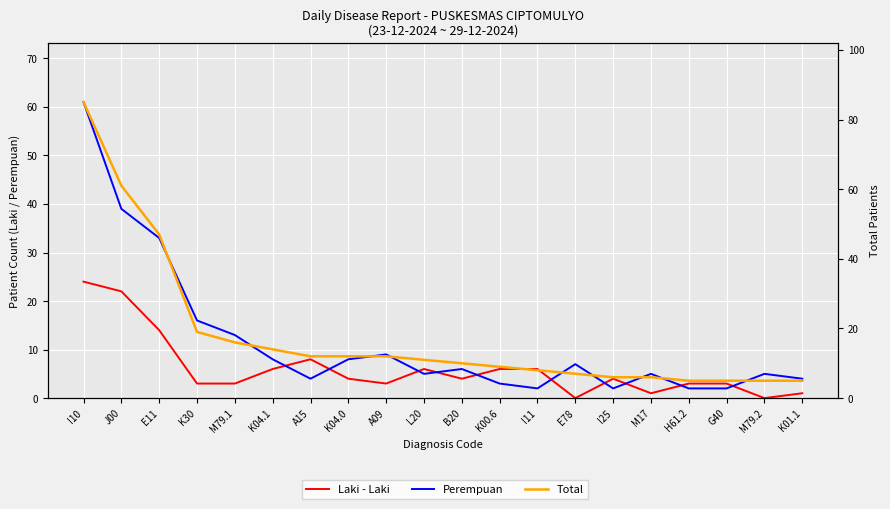

Is it true that Perempuan equals 2 at G40?

True